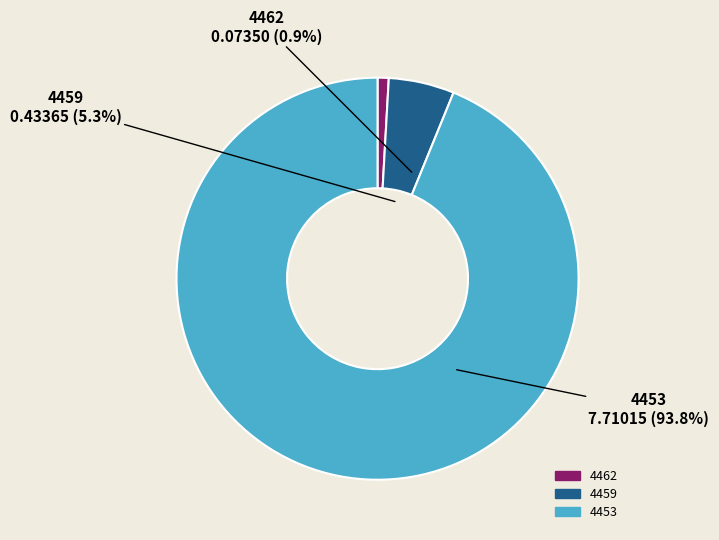

To the nearest percent, what percentage of the pie is 4453?

94%